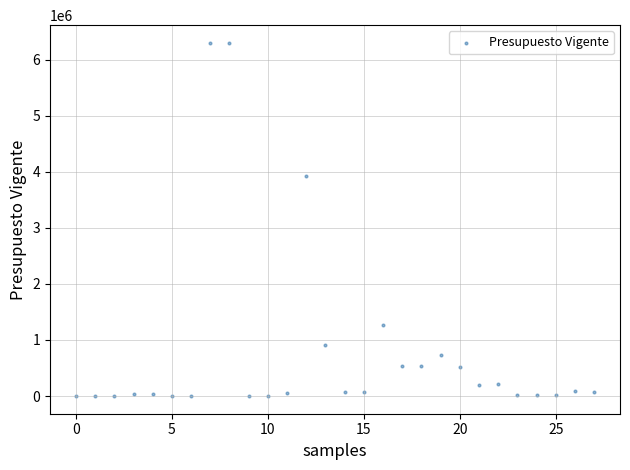

What is the range of Y values (max minus min)?

6300572